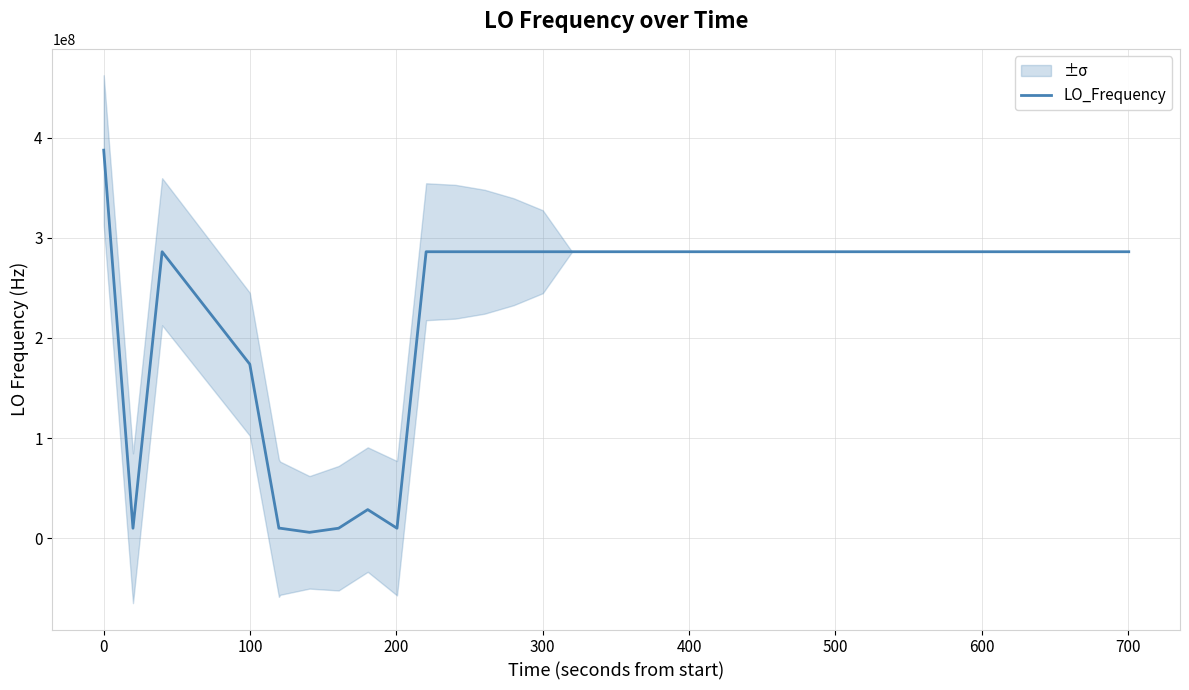

Count the number of values greater than 286046990.

19